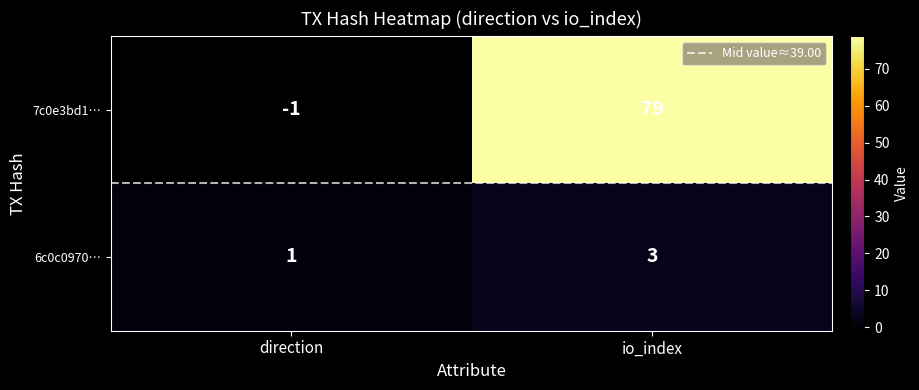

At which label is 7c0e3bd1… closest to 39?

direction